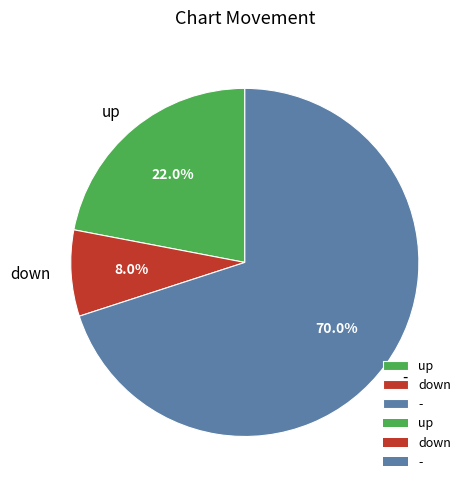

What percentage is the down slice, to the nearest percent?

8%